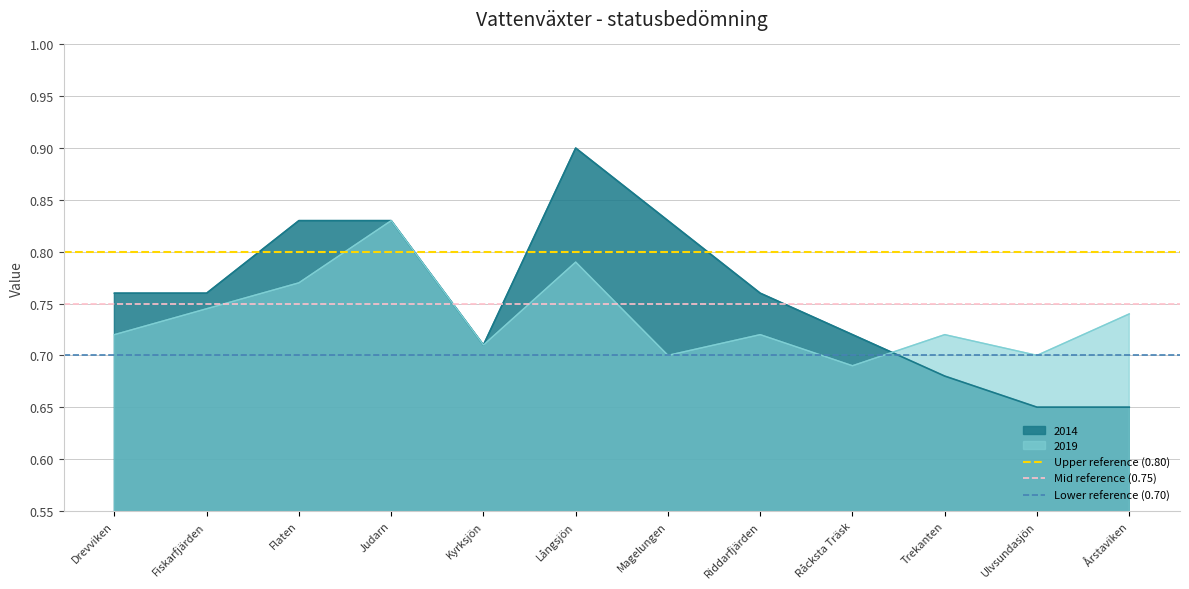

What is the label of the 2nd point from the left?

Fiskarfjärden